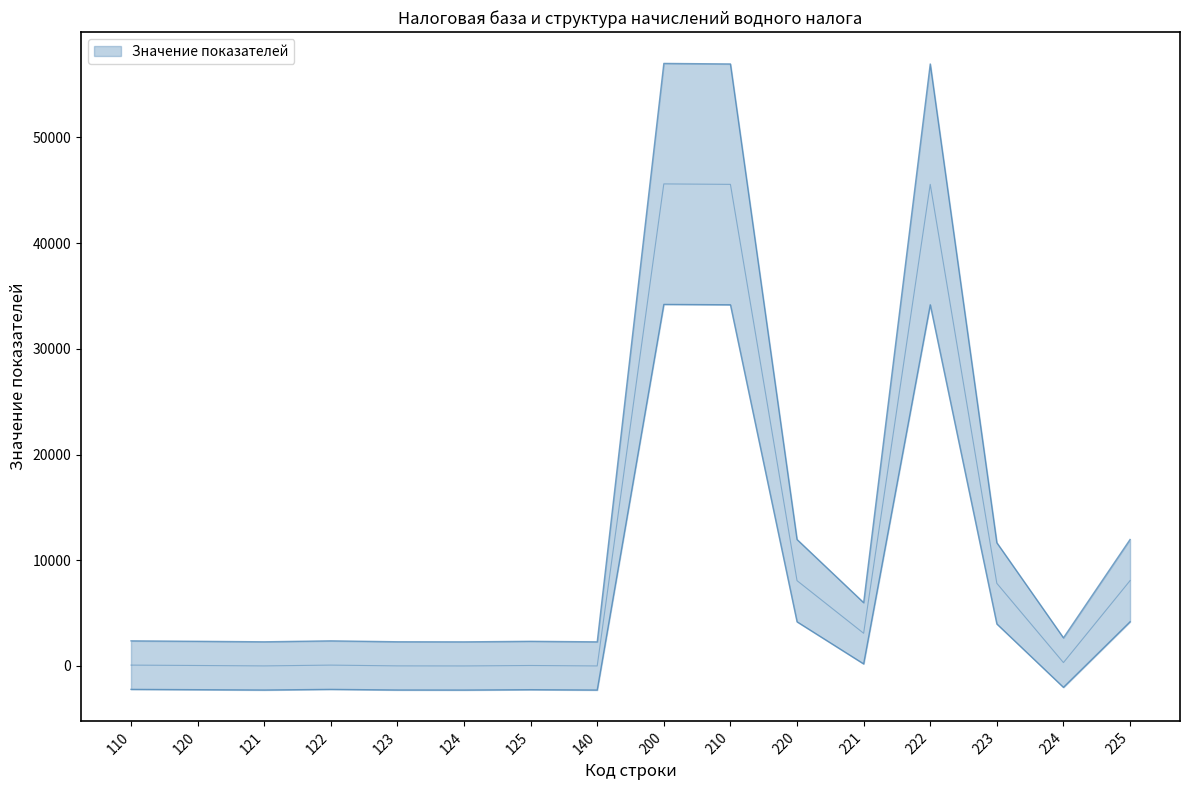

Does the chart have visible grid lines?

No